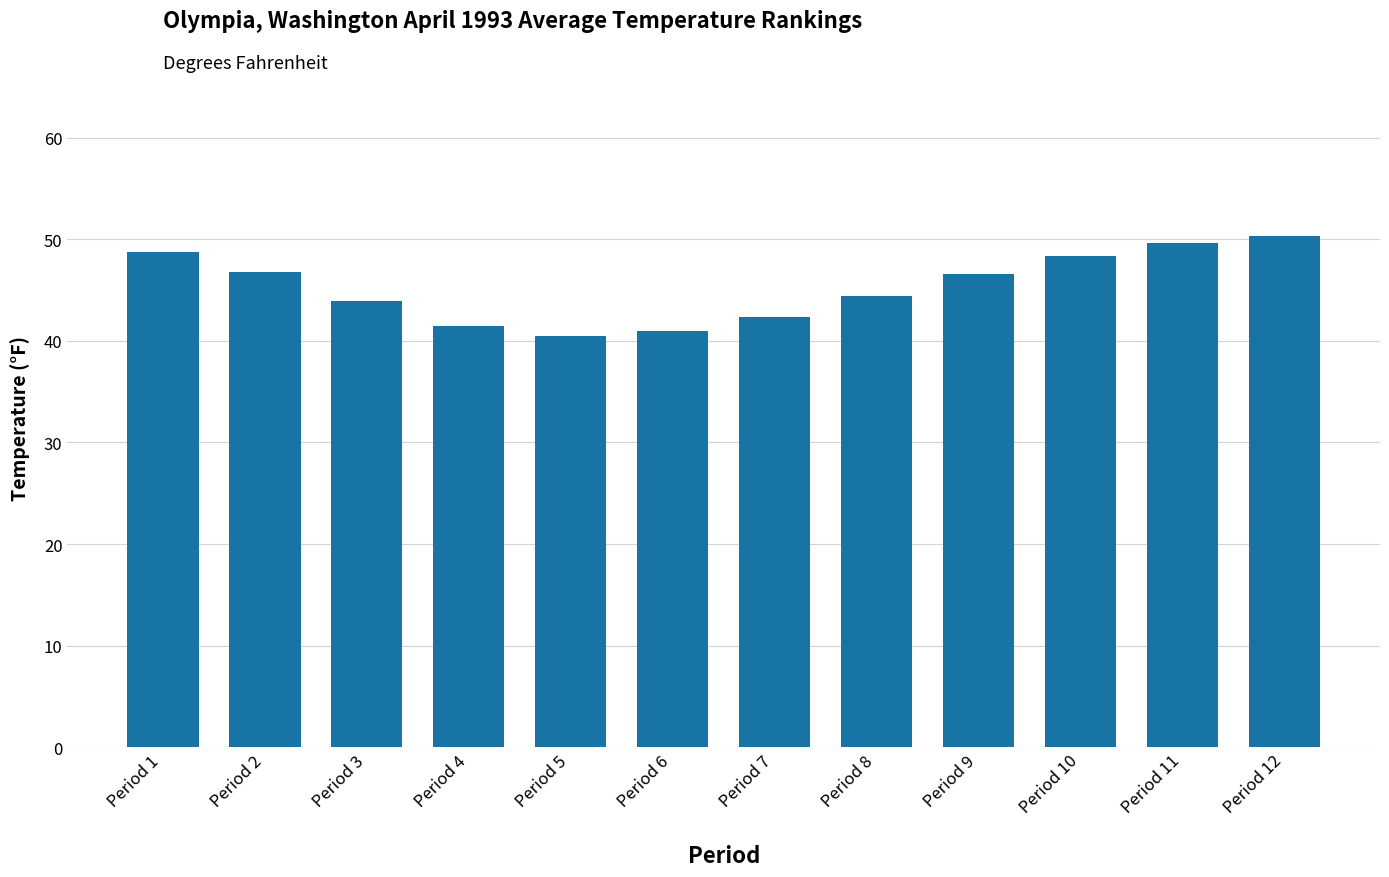

What is the value of the 10th bar from the left?

48.4